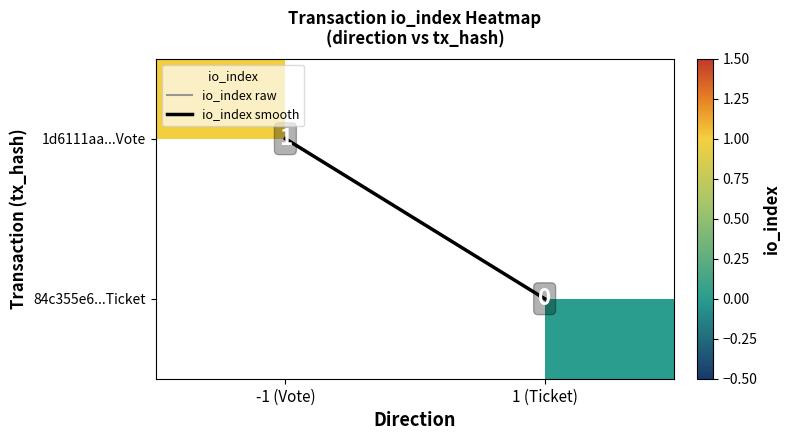

Reading right to left, what are all the values shown in this chart?

1d6111aa3569de3ed5cbfc05e4c04aeff7bf8c1: 1	-1
84c355e6f1d2bd73e7dfdd076a51b53f0477c18: 0	1